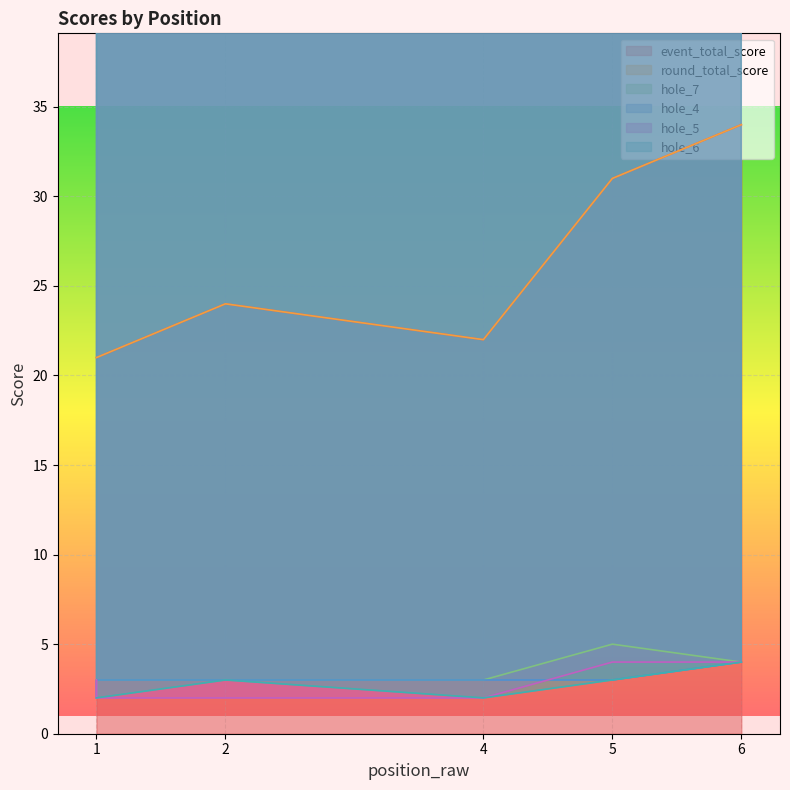

True or false: hole_6 has a value of 2 at 1.

True